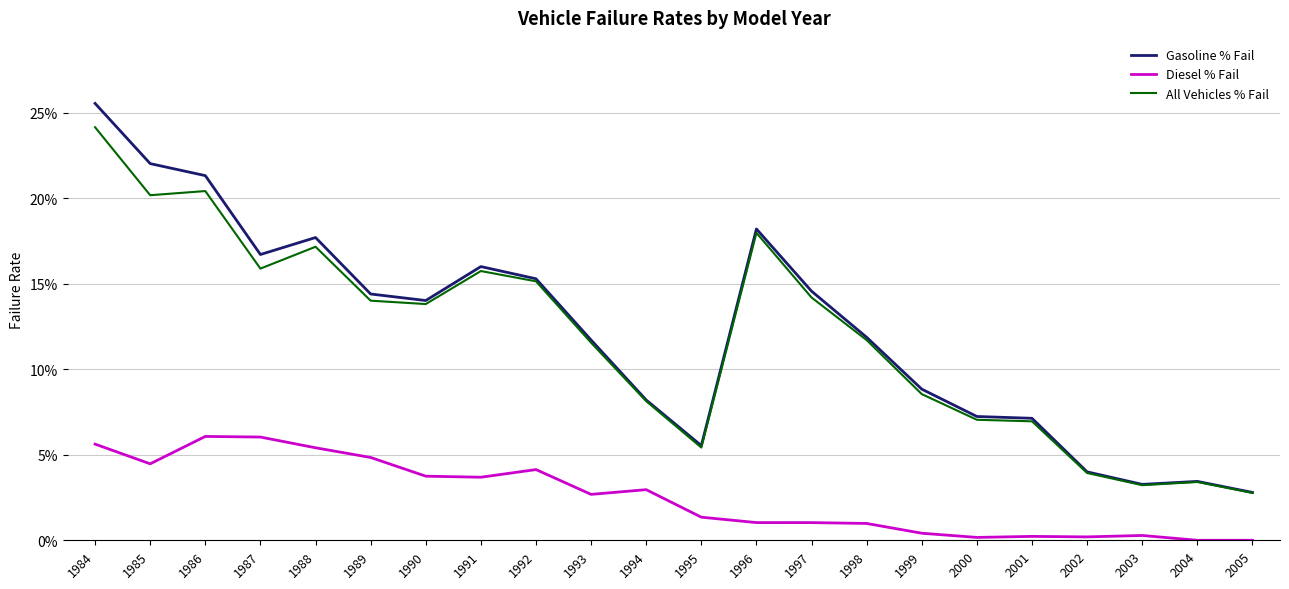

How many All Vehicles % Fail values are between 0 and 1?

22